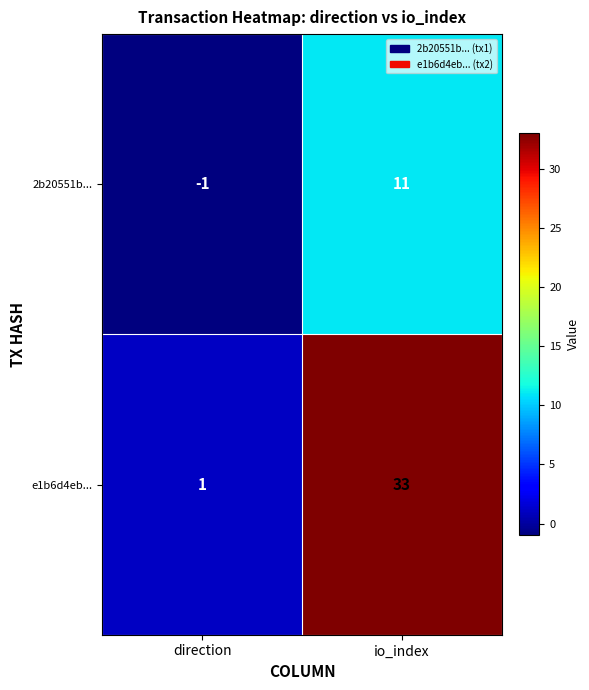

At which category is the sum across all series the highest?

io_index